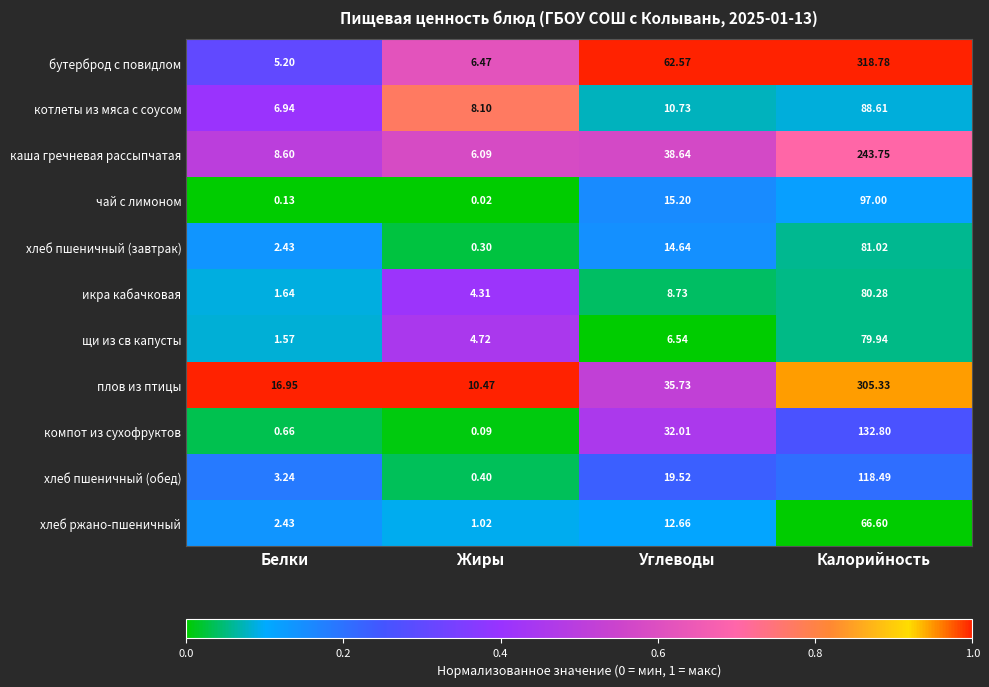

List the labels in order of чай с лимоном value, smallest first.

Жиры, Белки, Углеводы, Калорийность